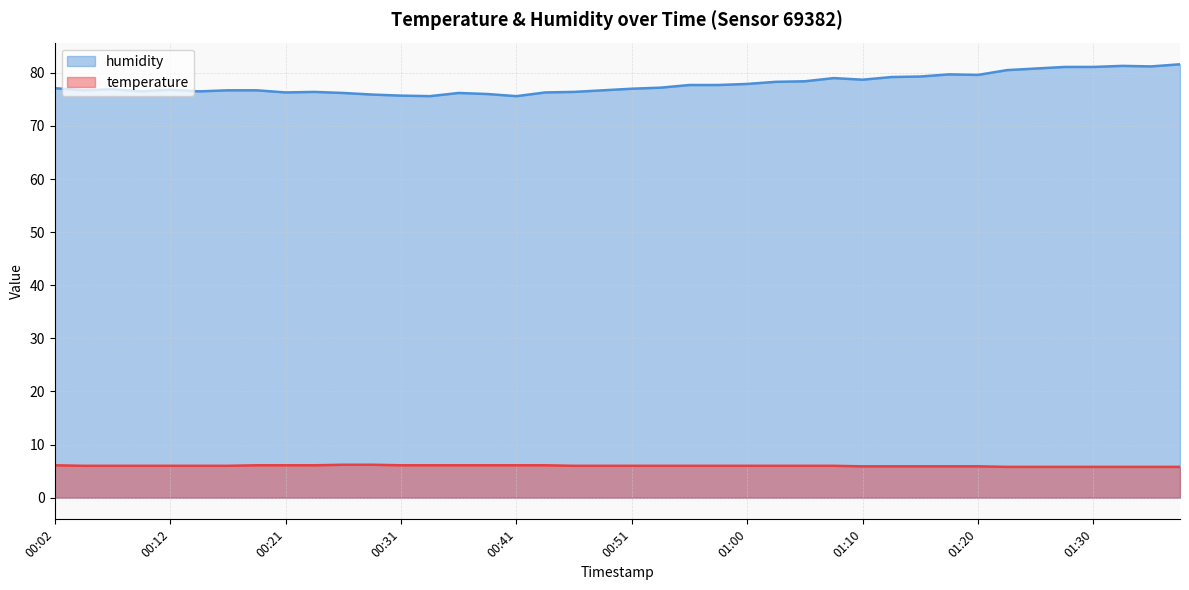

Which series has the largest range (max minus min)?

humidity